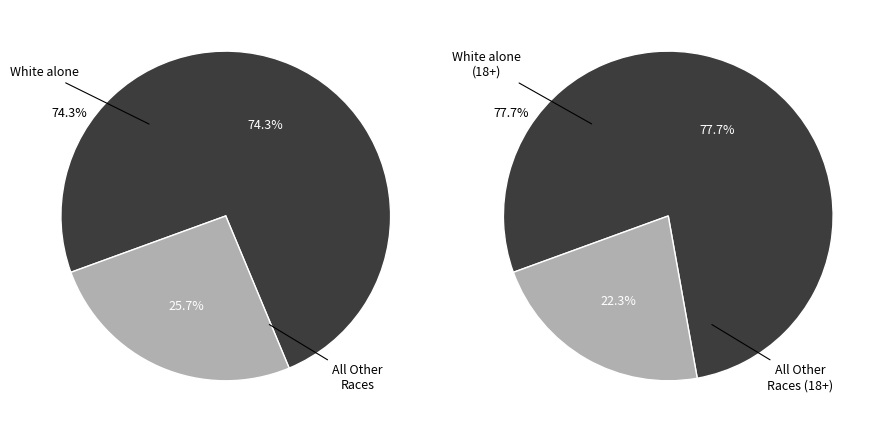

Which category accounts for the majority?

White alone